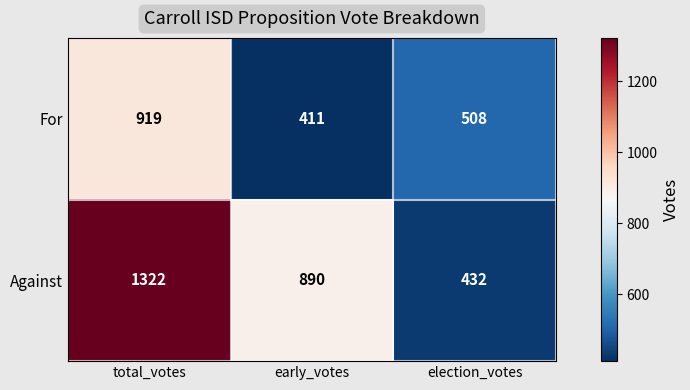

True or false: For has a value of 187 at election_votes.

False